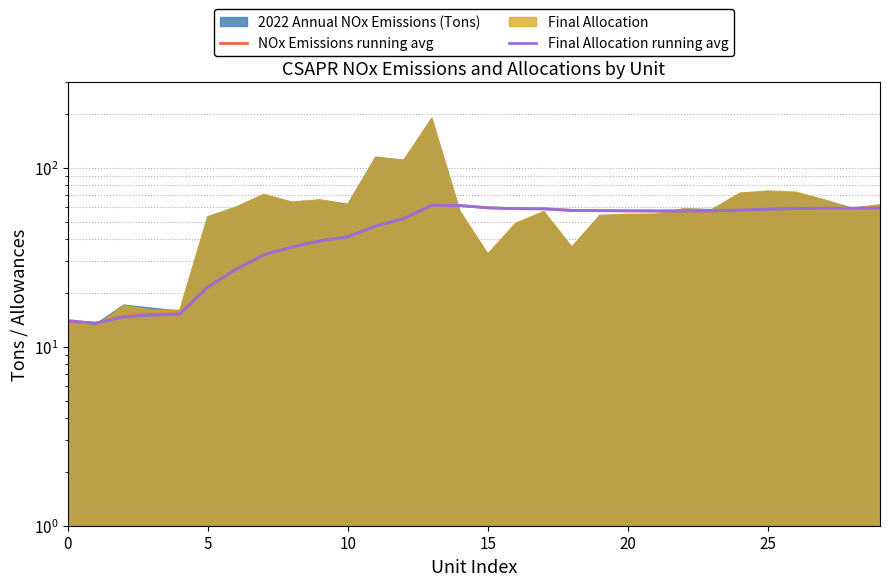

What is the difference between the NOx Emissions running avg values at 24 and 0?

44.1